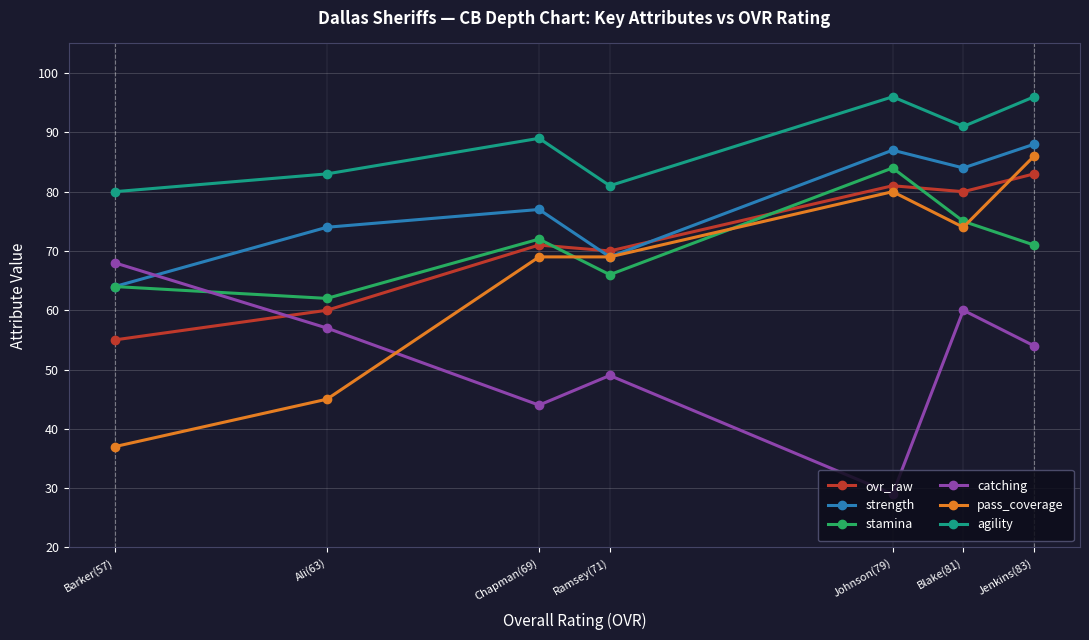

True or false: agility and stamina intersect in this chart.

False